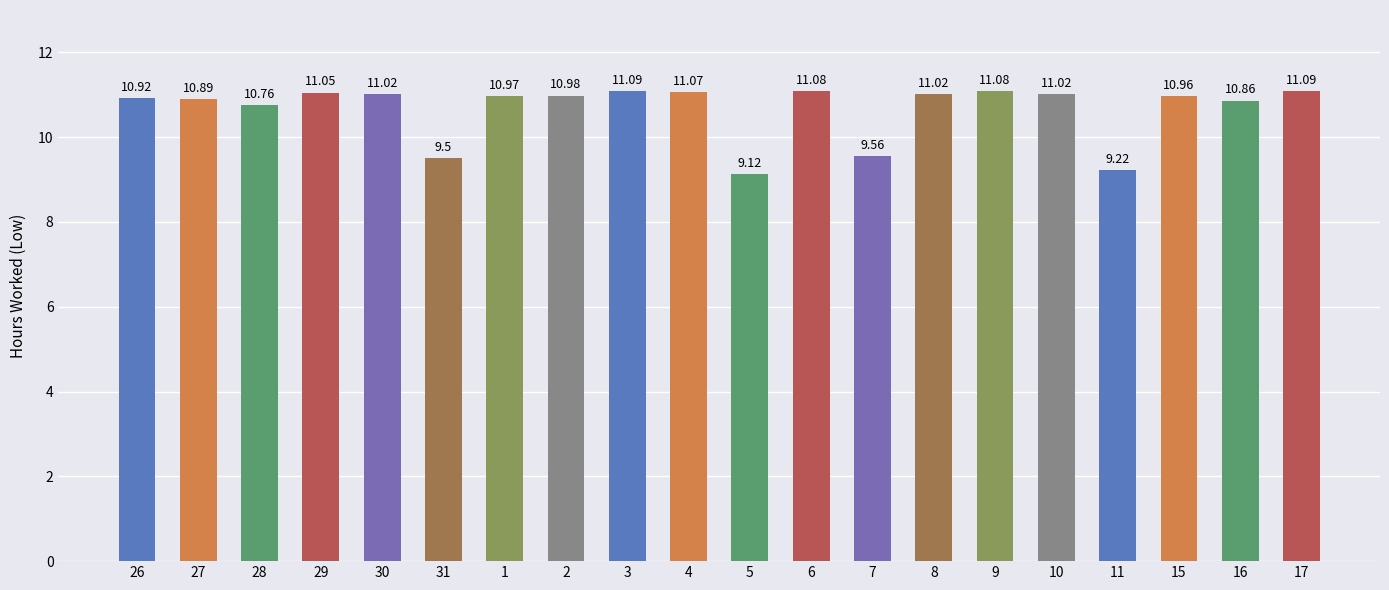

Between 16 and 4, which is larger?

4